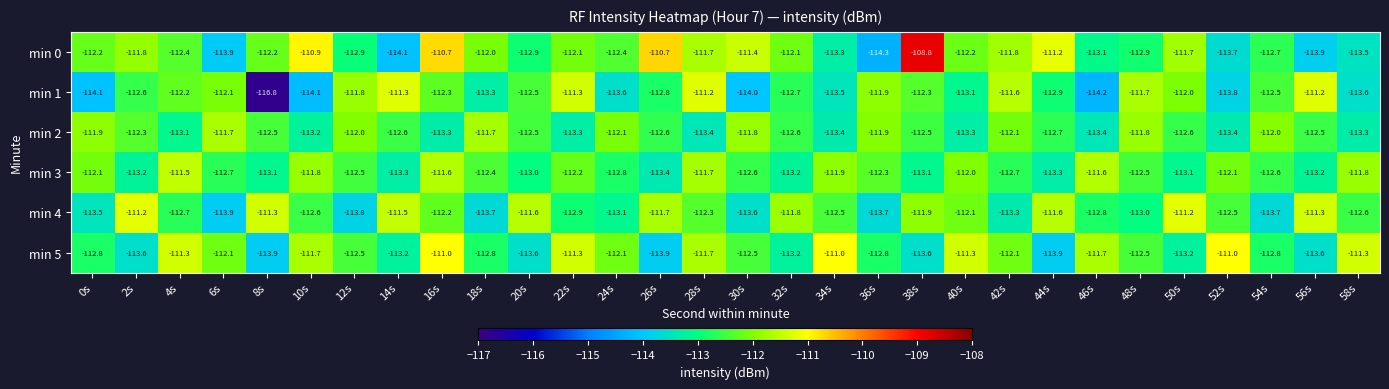

What is the difference between the maximum and minimum values in the min 0 series?

5.5